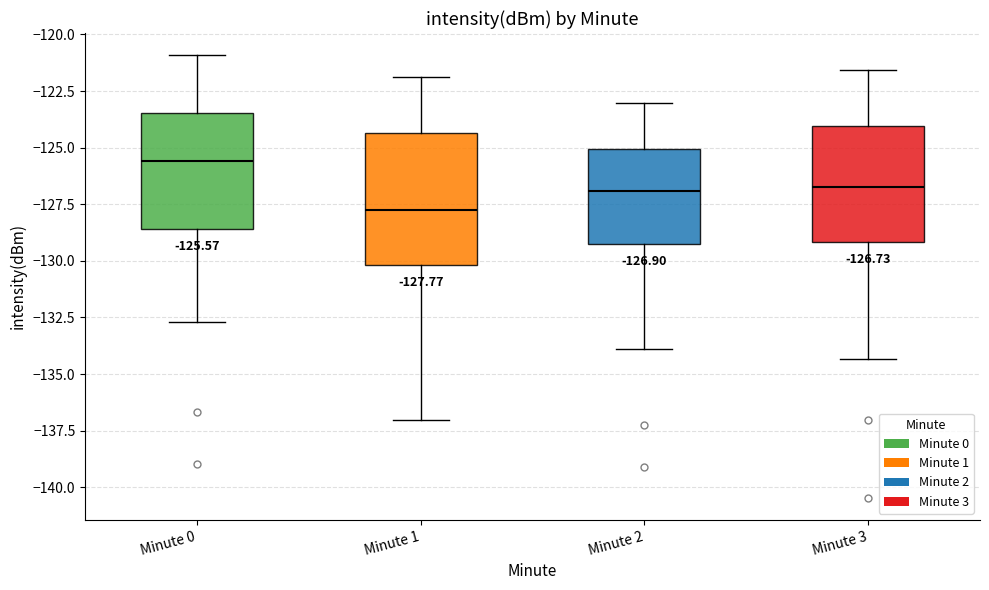

Comparing the boxes themselves (not the whiskers), which one is the tallest?

Minute 1